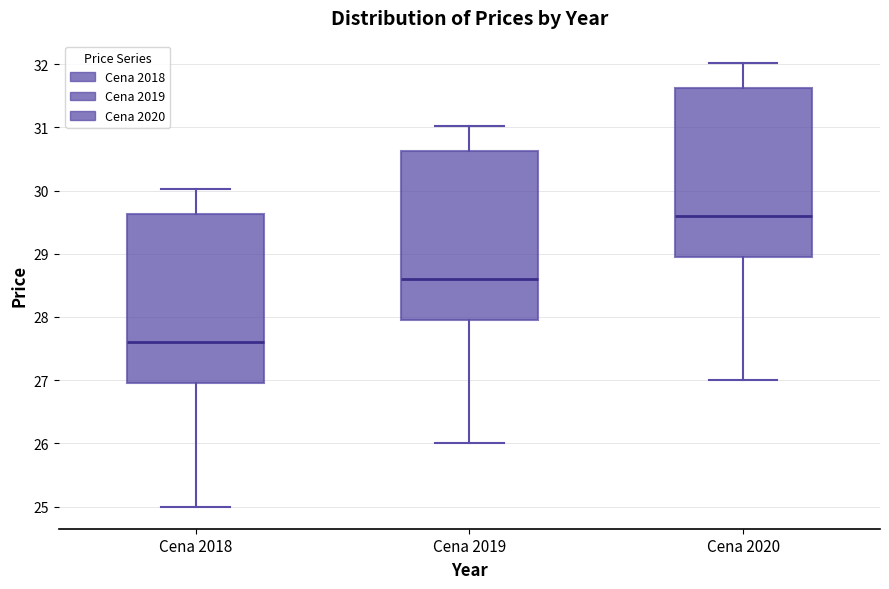

Where is the upper edge of the box for Cena 2019 on the y-axis? The values are not printed on the chart, so give them approximately, as read against the axis.

30.6